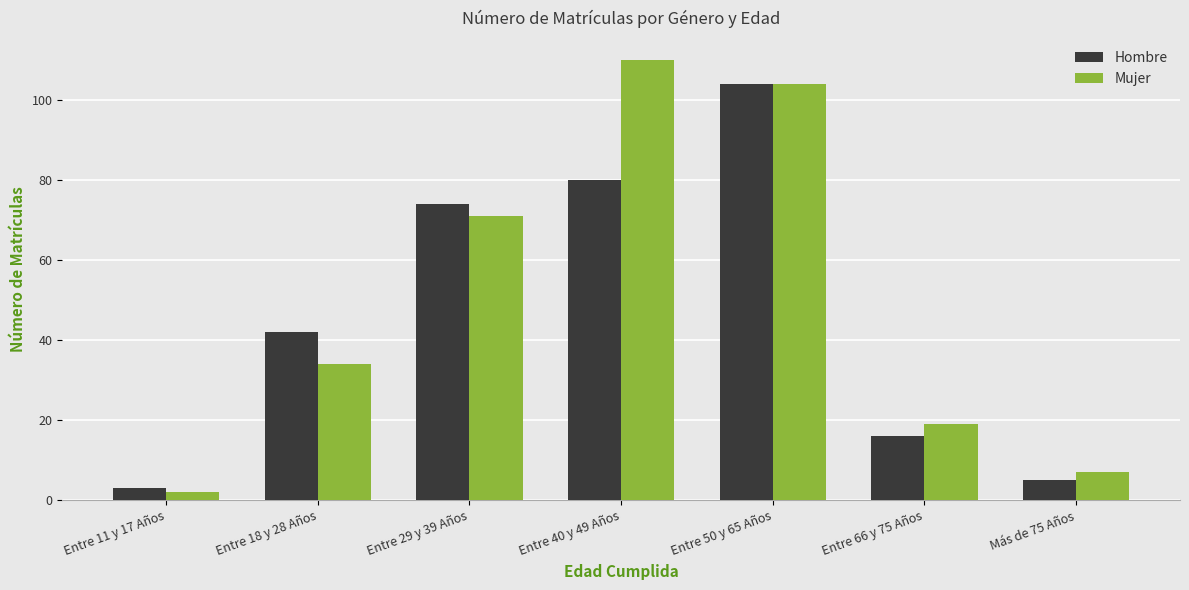

At which category does the chart reach its minimum across all series?

Entre 11 y 17 Años